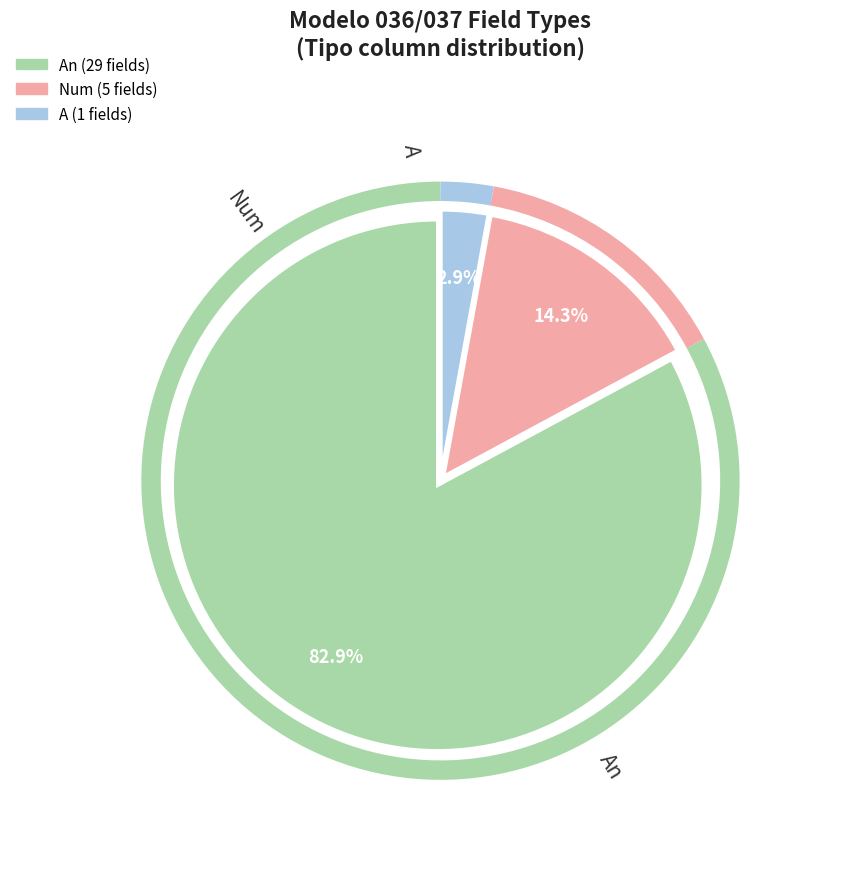

How many segments does this pie chart have?

3